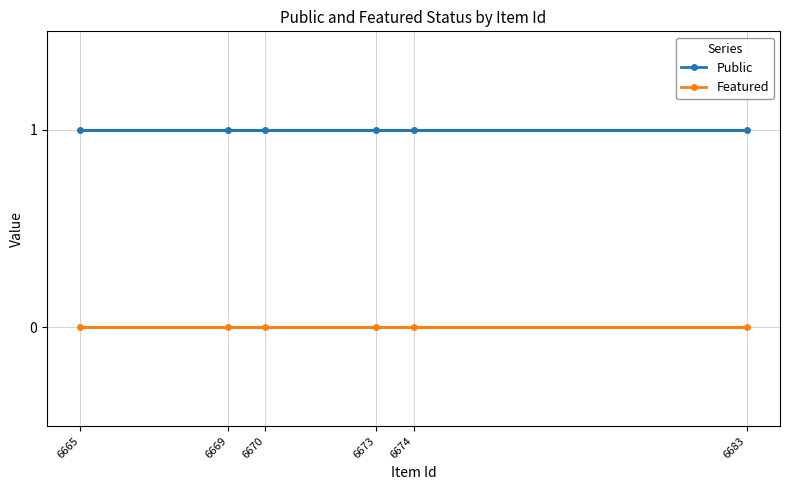

What is the value of the Public point at the 4th from the left?

1